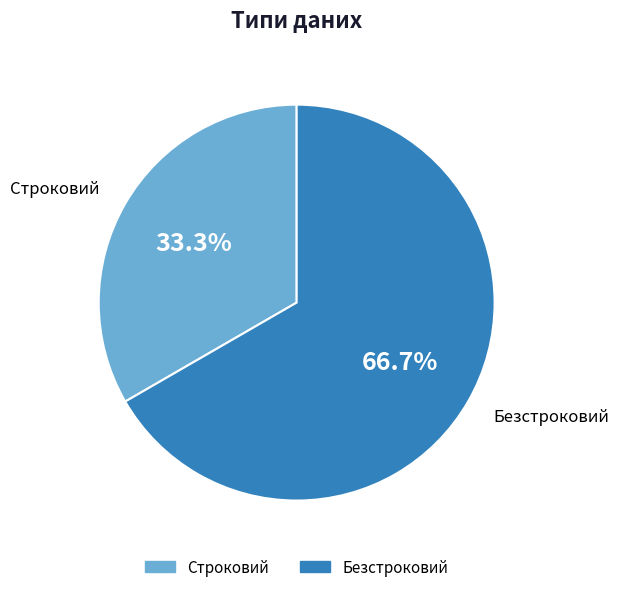

How many slices are in this pie chart?

2